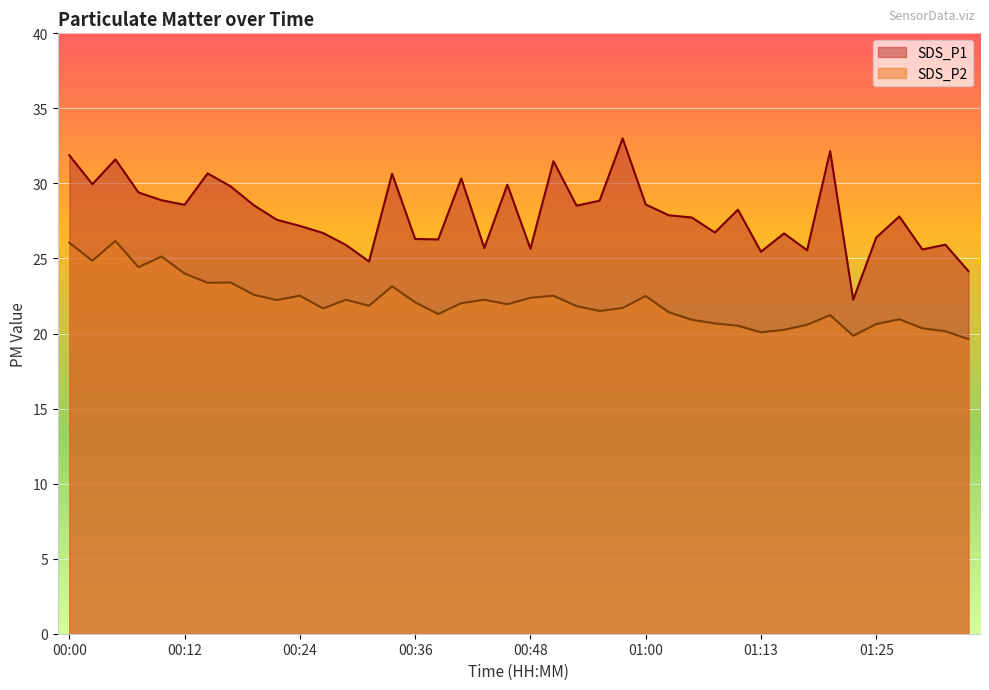

List the series in order of their overall mean, lowest first.

SDS_P2, SDS_P1